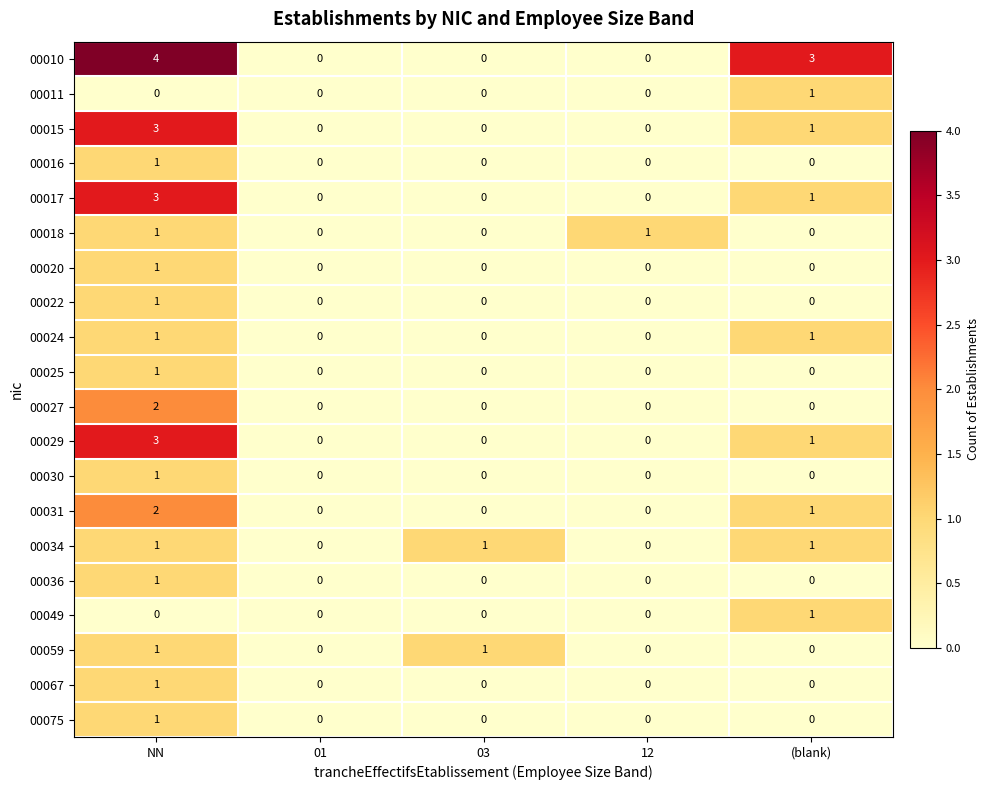

Is it true that 00031 equals -1 at 12?

False